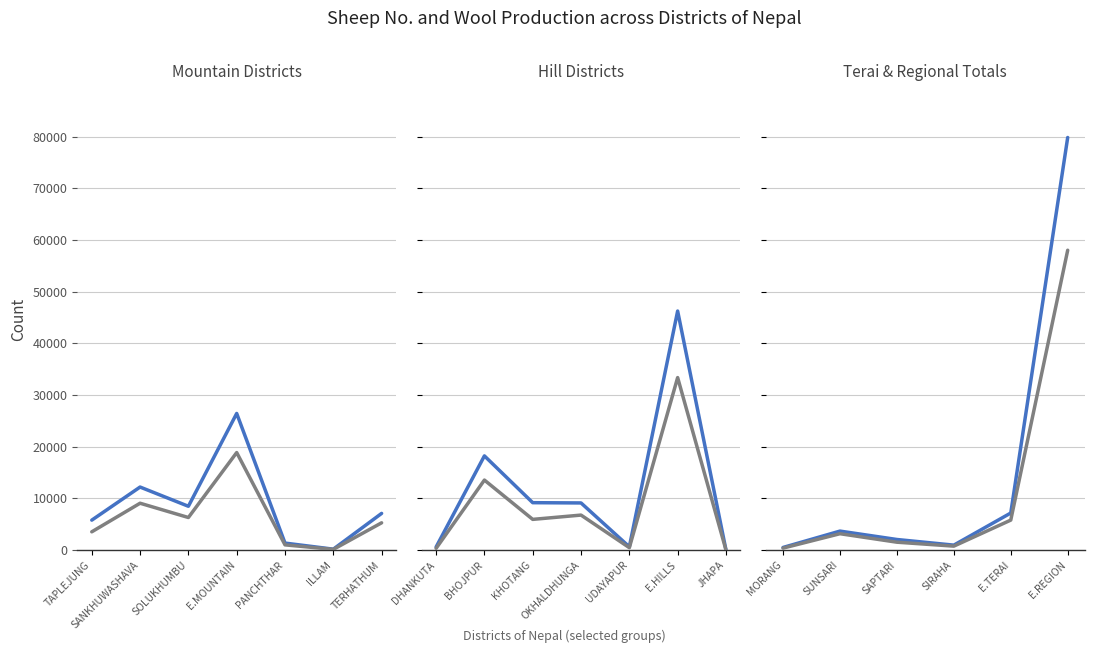

Which series has the largest total across all categories?

SHEEPS NO.